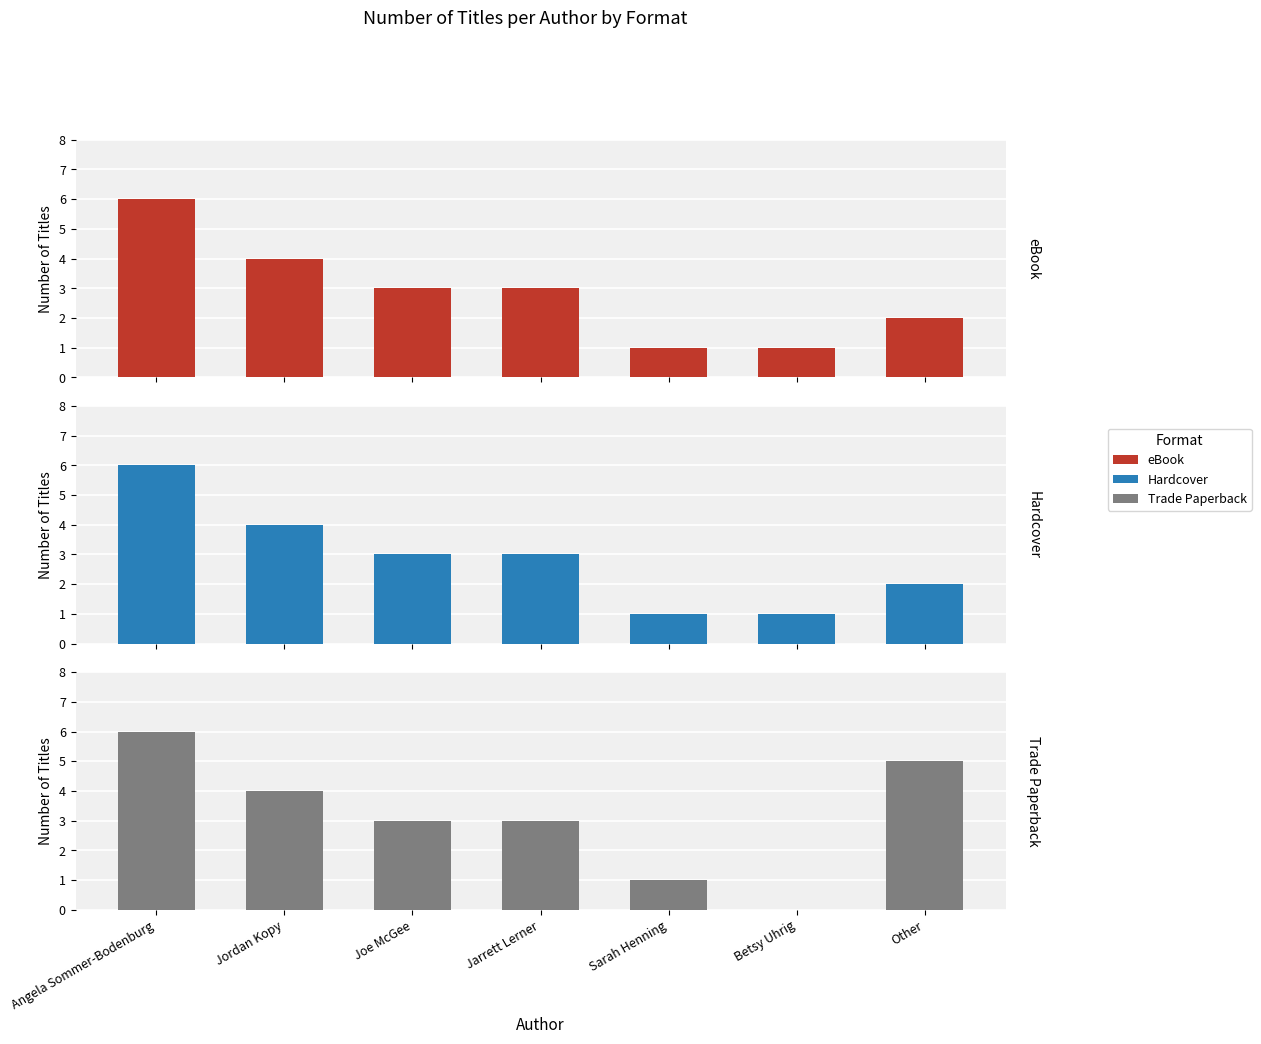

Which has a higher value, Joe McGee or Betsy Uhrig?

Joe McGee